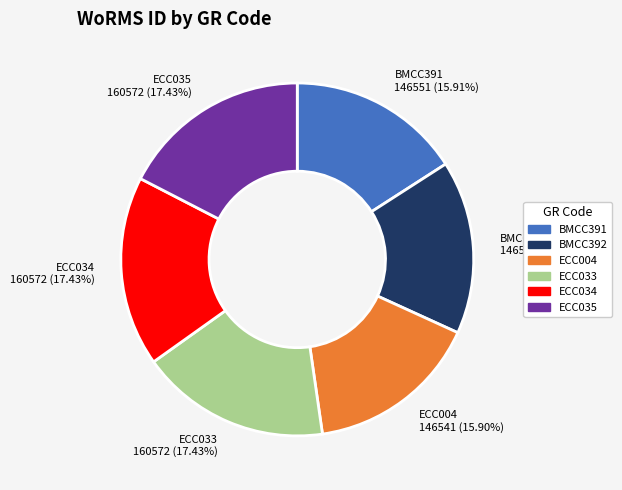

Approximately how many times larger is the value at ECC035 compared to ECC033?

1.0